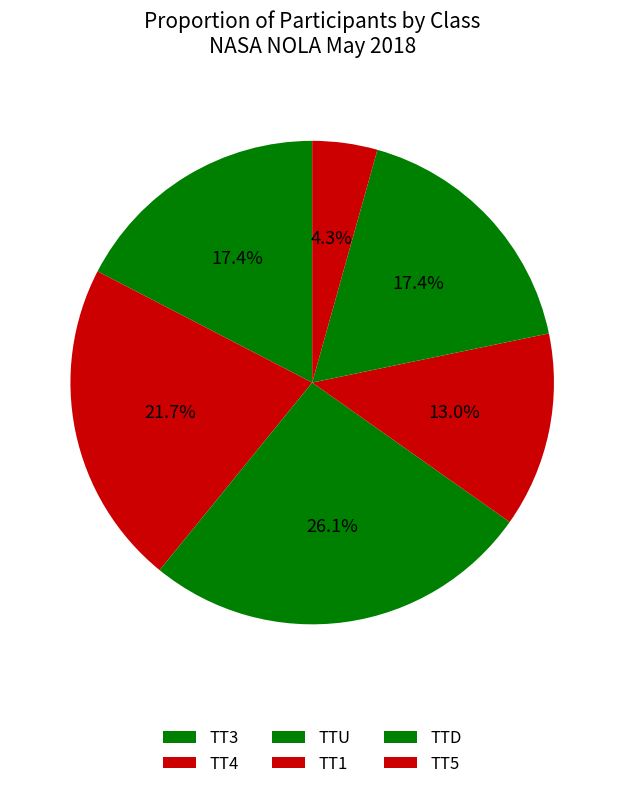

To the nearest percent, what is the difference between the largest and smallest slice percentages?

22%